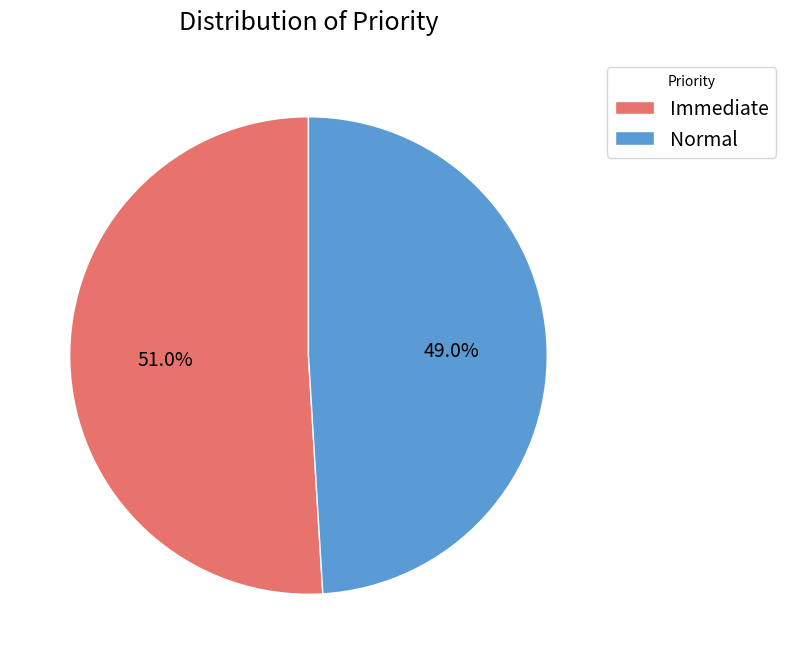

Is it true that Immediate is 51% of the pie?

True